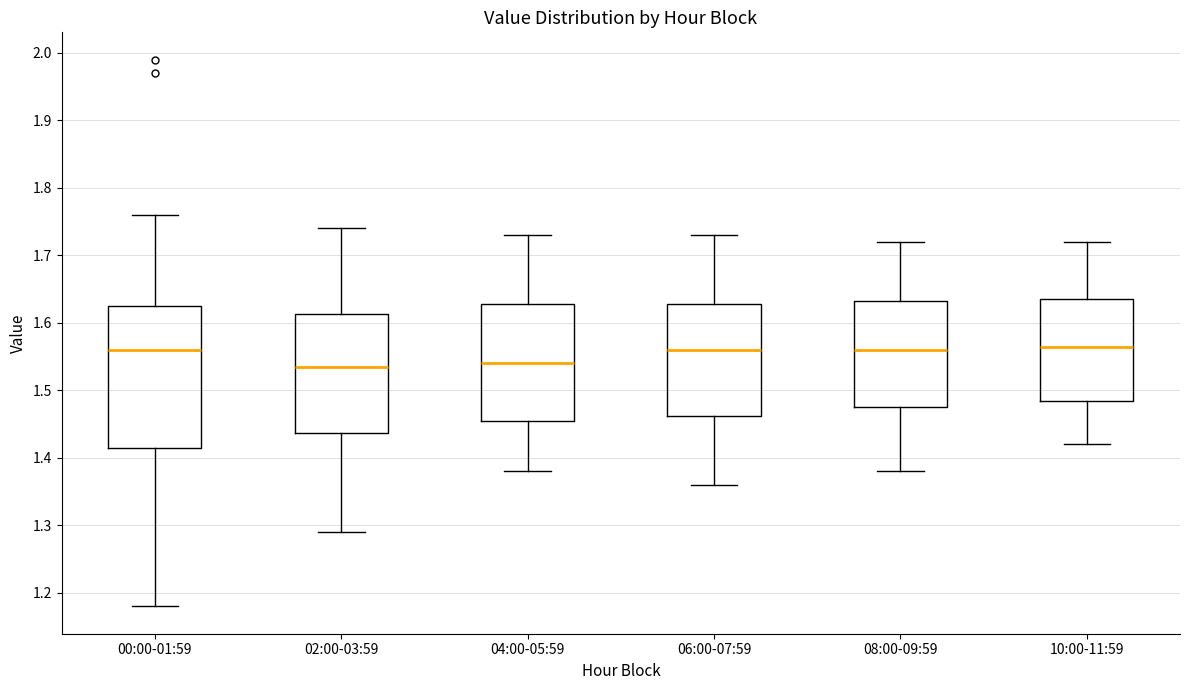

Which box is the tallest, from its lower edge to its upper edge?

00:00-01:59